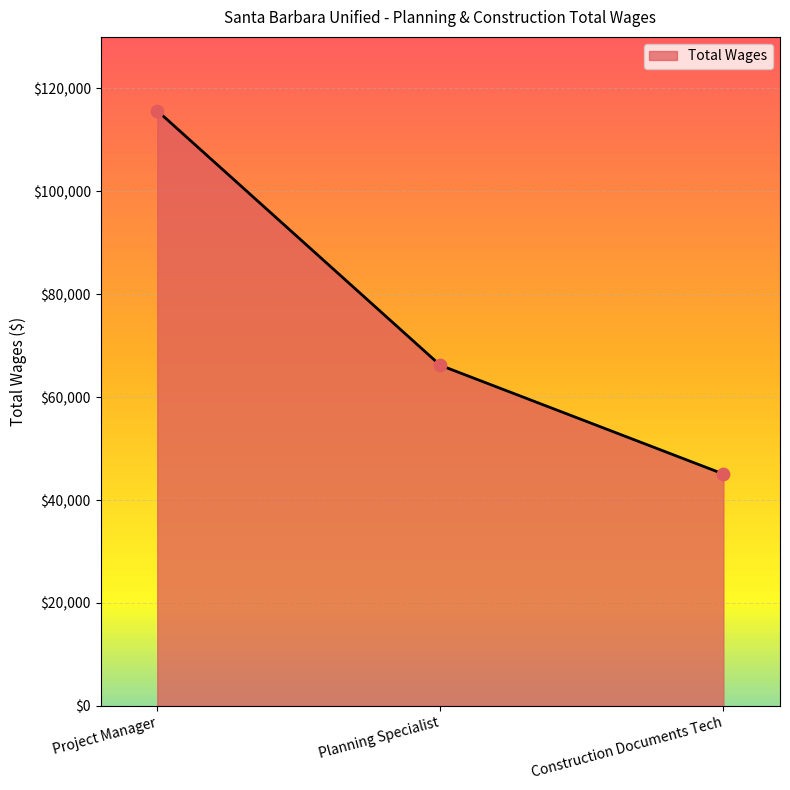

What is the ratio of the value at Project Manager to the value at Construction Documents Tech?

2.6